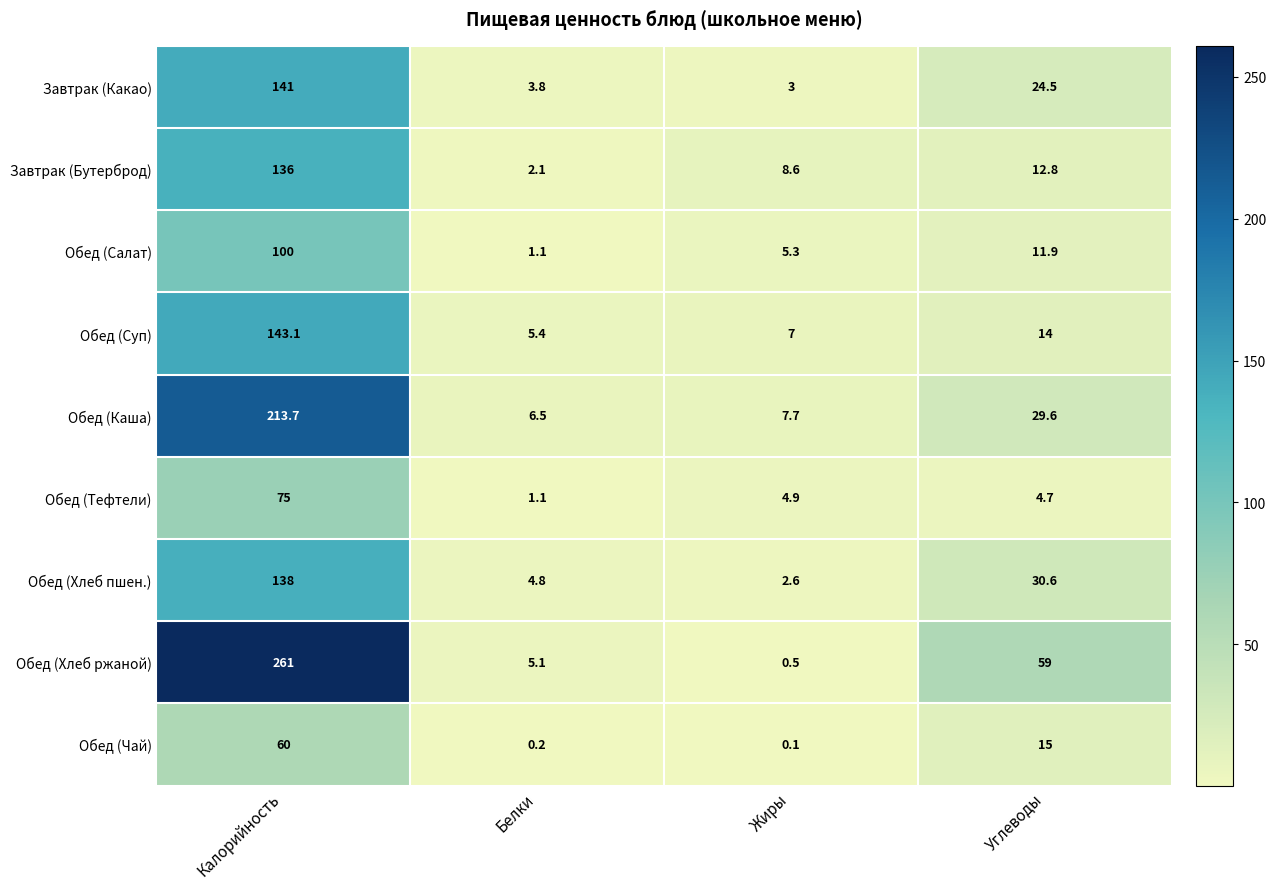

What is the minimum value shown in the chart?

0.1